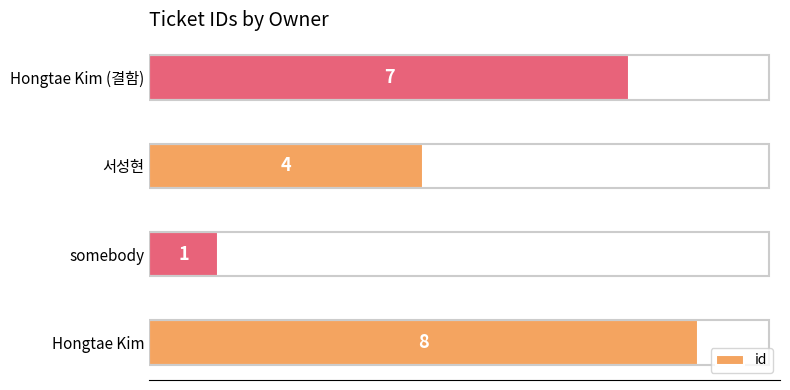

How many series are shown in this chart?

1